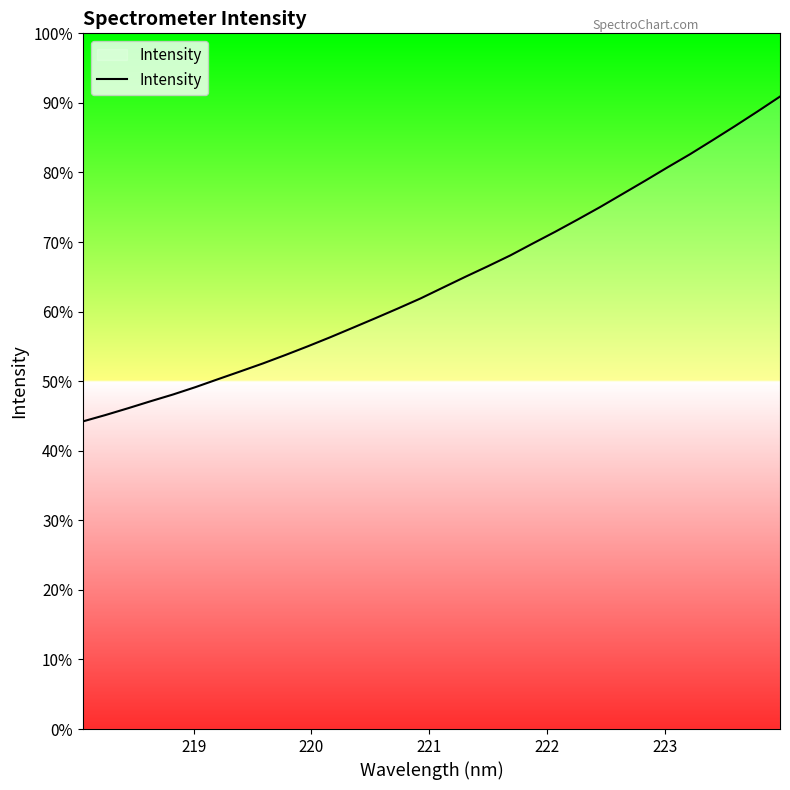

Does the chart have visible grid lines?

No